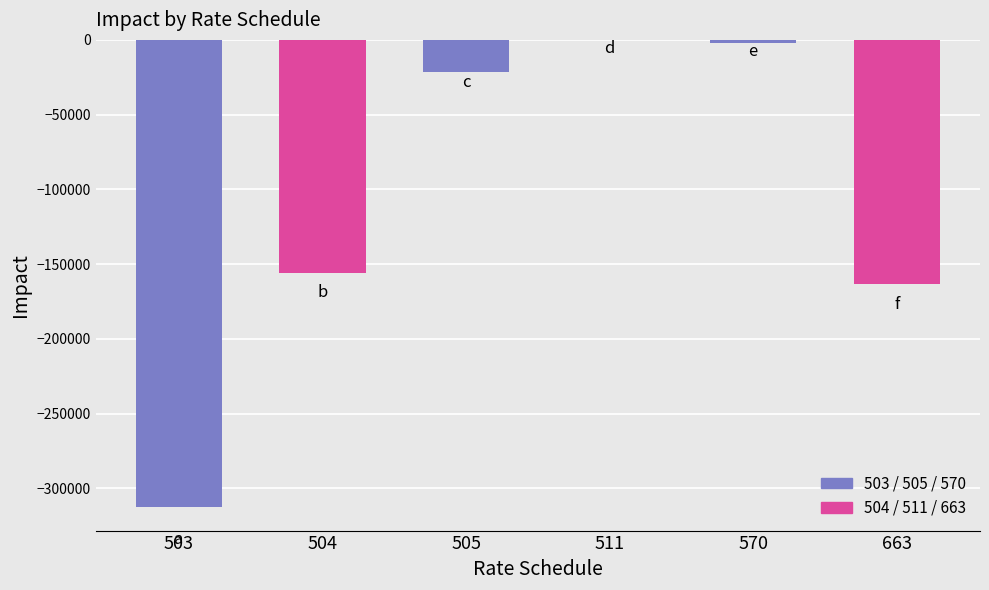

Reading left to right, extract all data points from this chart.

503=-312675.2	504=-155829.0	505=-21513.2	511=-371.4	570=-2088.2	663=-163020.5